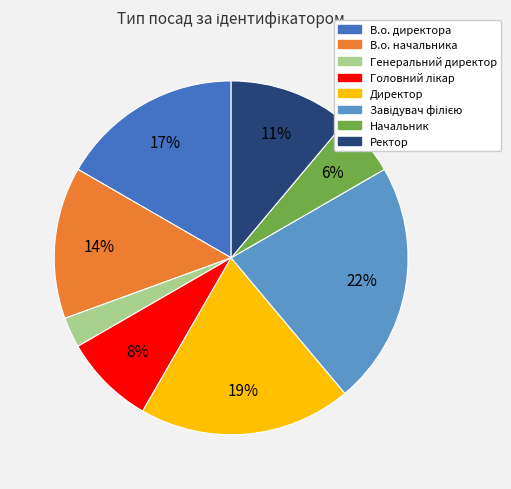

Do Начальник and Генеральний директор together represent more than half of the pie?

No